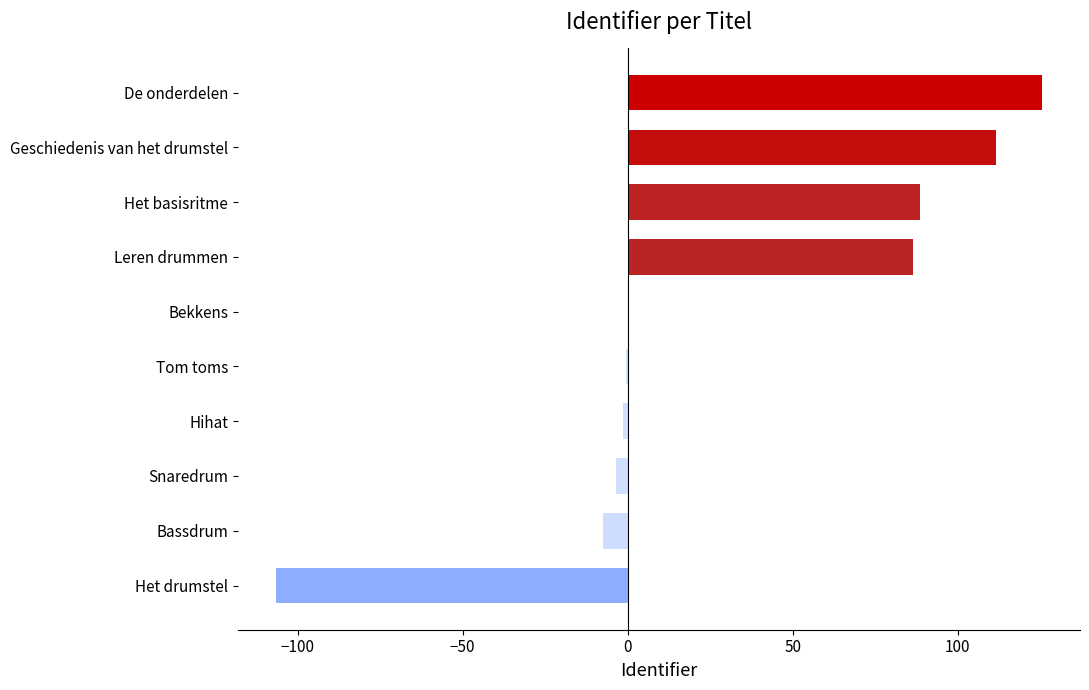

What is the sum of all values?

293.0